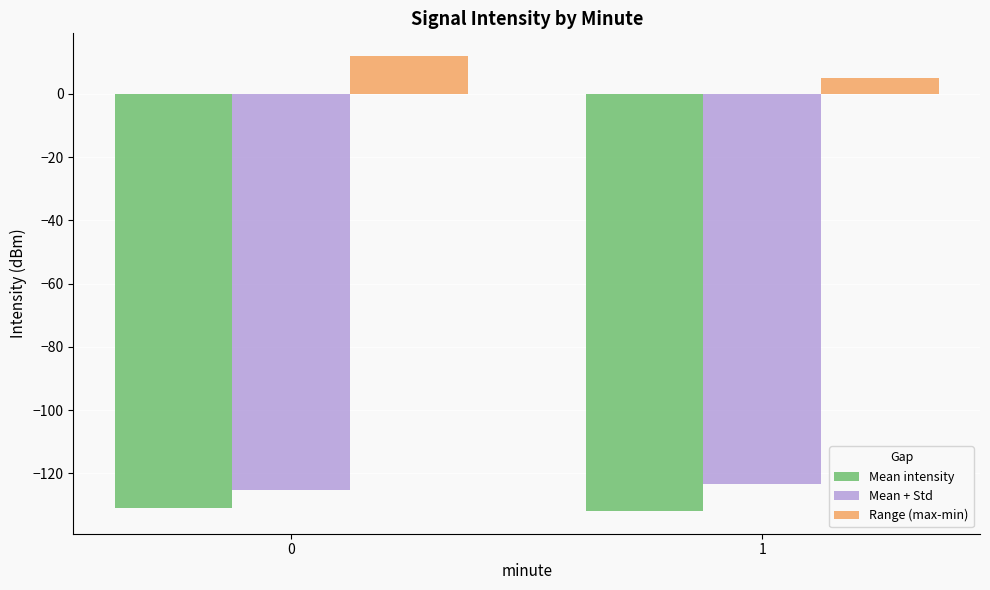

Reading left to right, extract all data points from this chart.

Mean intensity: -131.1	-131.9
Mean + Std: -125.4	-123.4
Range (max-min): 12.0	5.0